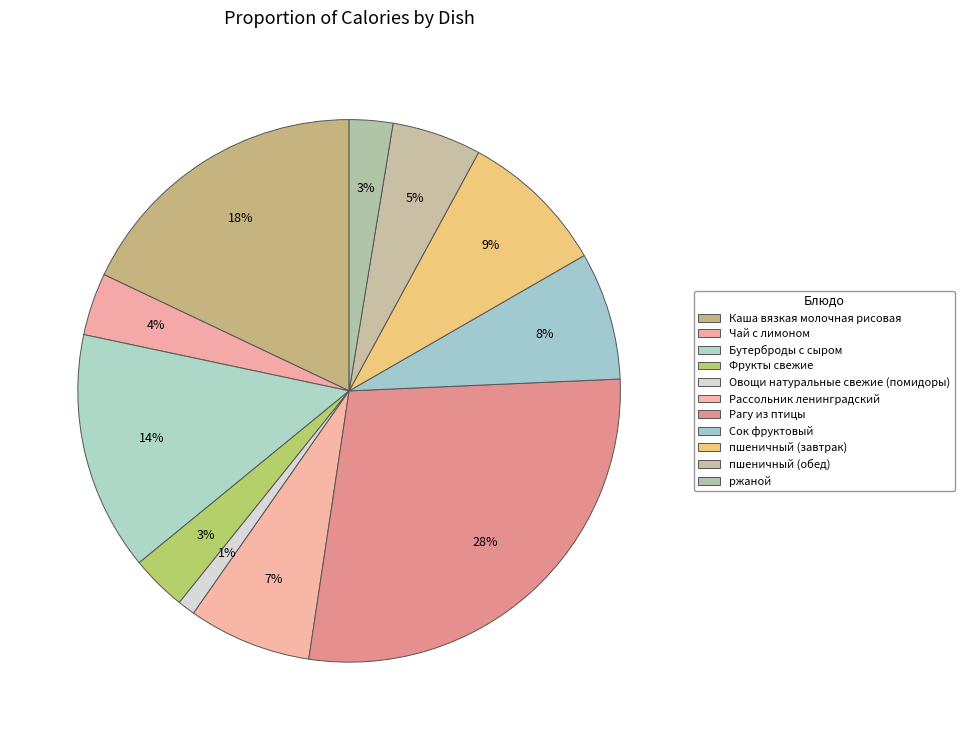

Is it true that пшеничный (завтрак) is 9% of the pie?

True